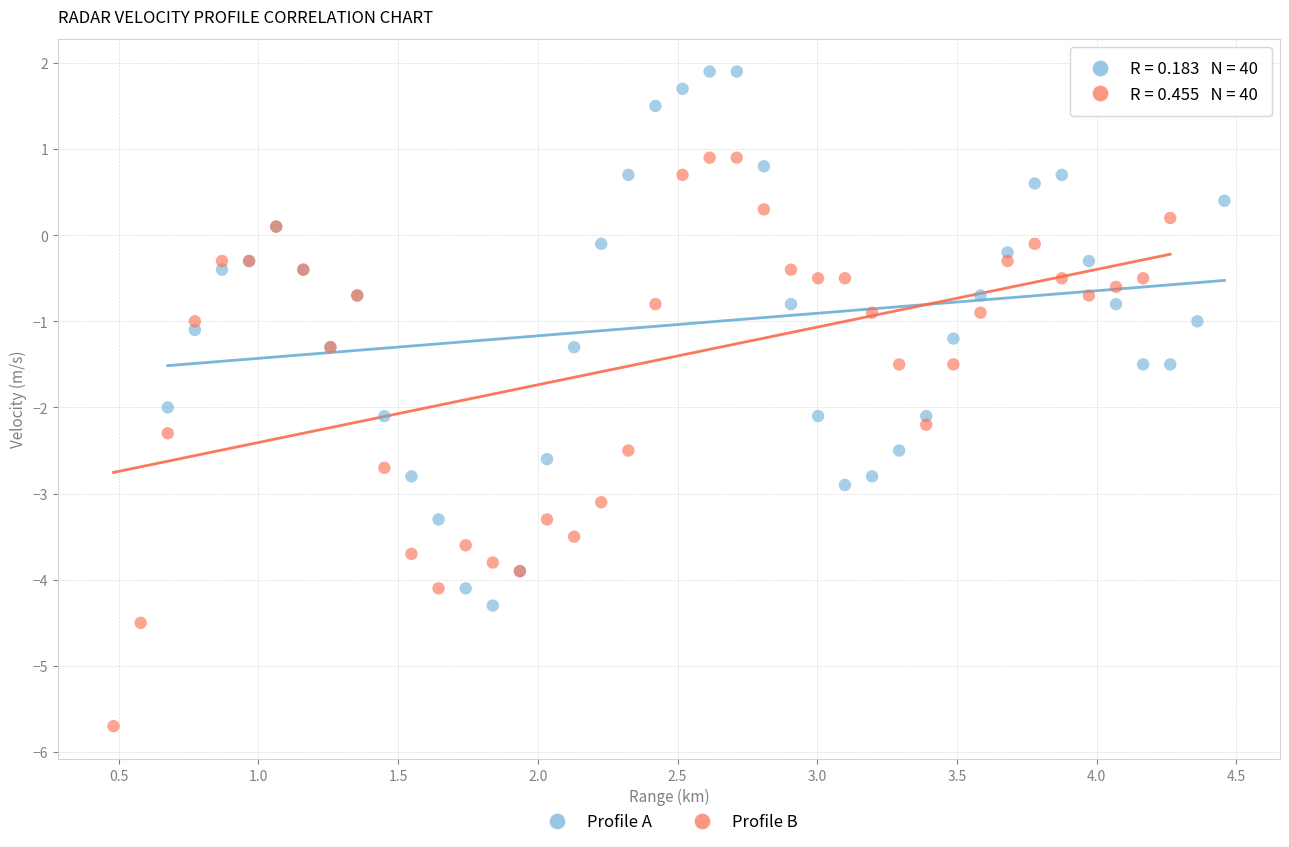

Which series contains the highest Y value?

Profile A